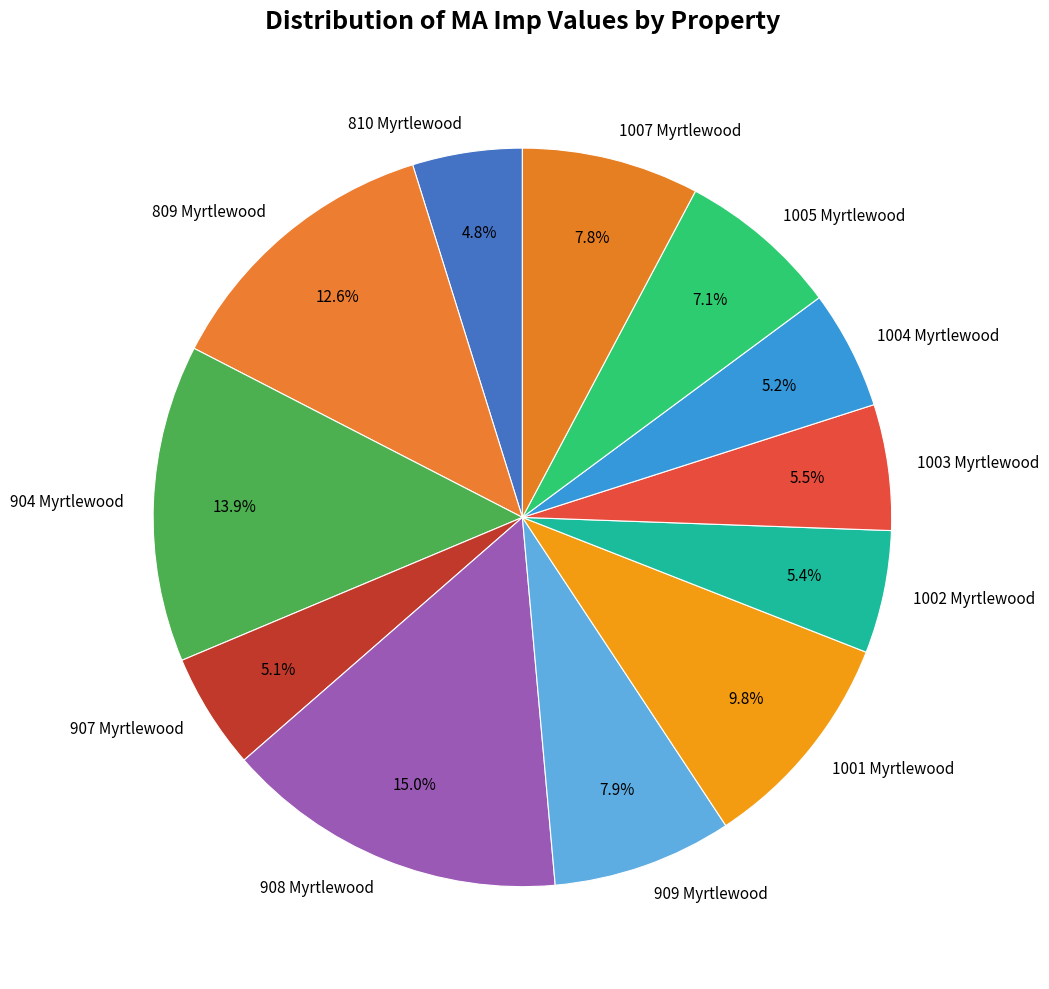

How many segments does this pie chart have?

12